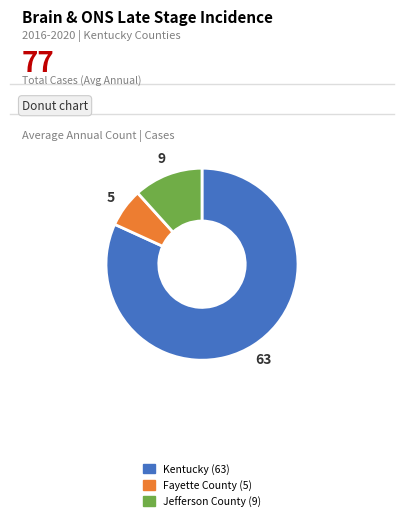

Which slice is the smallest?

Fayette County